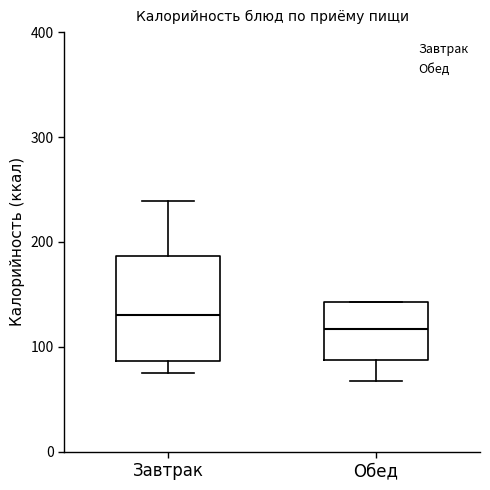

Reading left to right, transcribe this box plot: for each box, give where its median line is, the range the box spans, and where its two whiskers end, as read against the y-axis. The values are not printed on the chart, so give them approximately, as read against the axis.

Завтрак: median 130, box 90 to 190, whiskers 70 to 240
Обед: median 120, box 90 to 140, whiskers 70 to 140